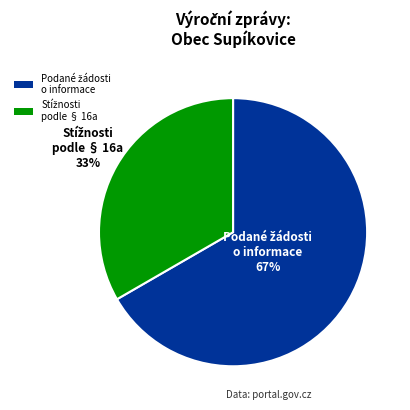

Is there a majority slice in this chart?

Yes